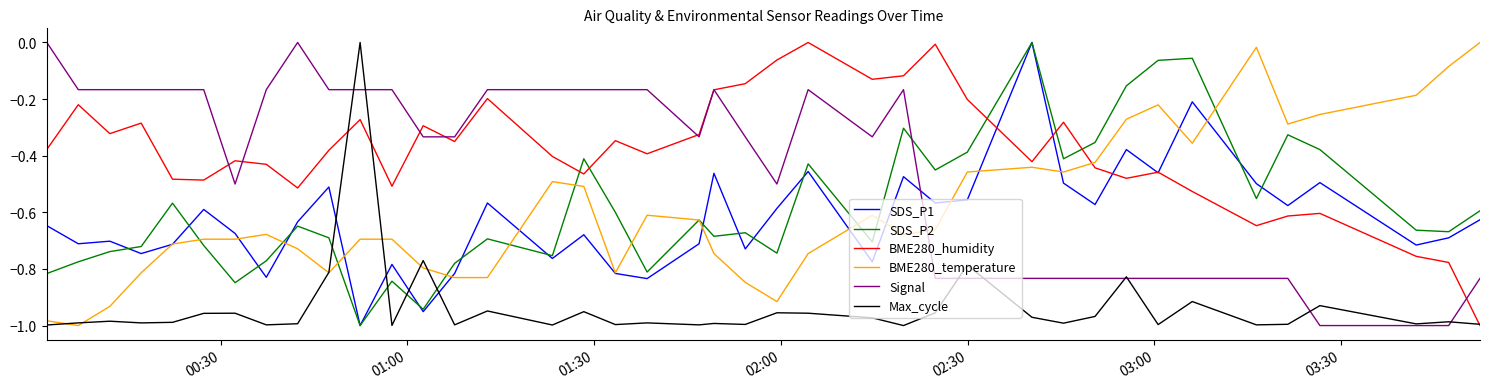

What are all the series names shown in the legend?

SDS_P1, SDS_P2, BME280_humidity, BME280_temperature, Signal, Max_cycle